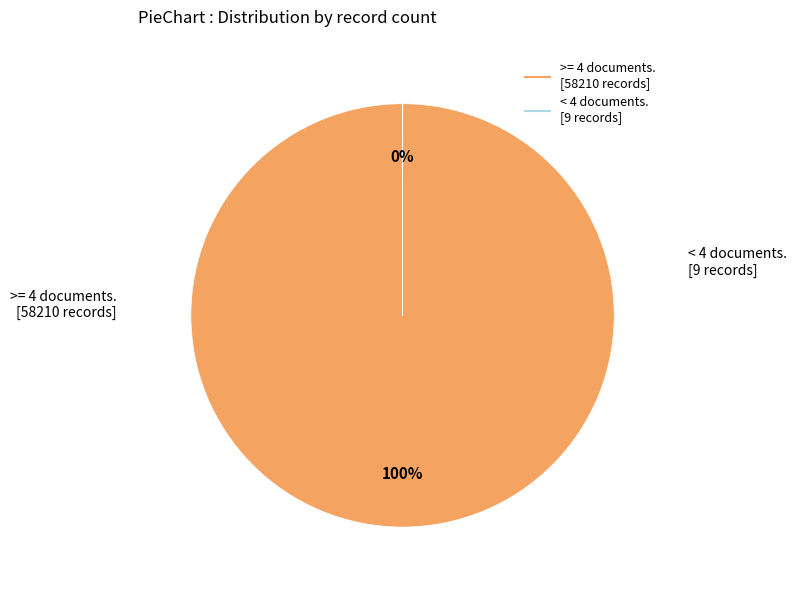

Is there any slice that represents more than half of the pie?

Yes